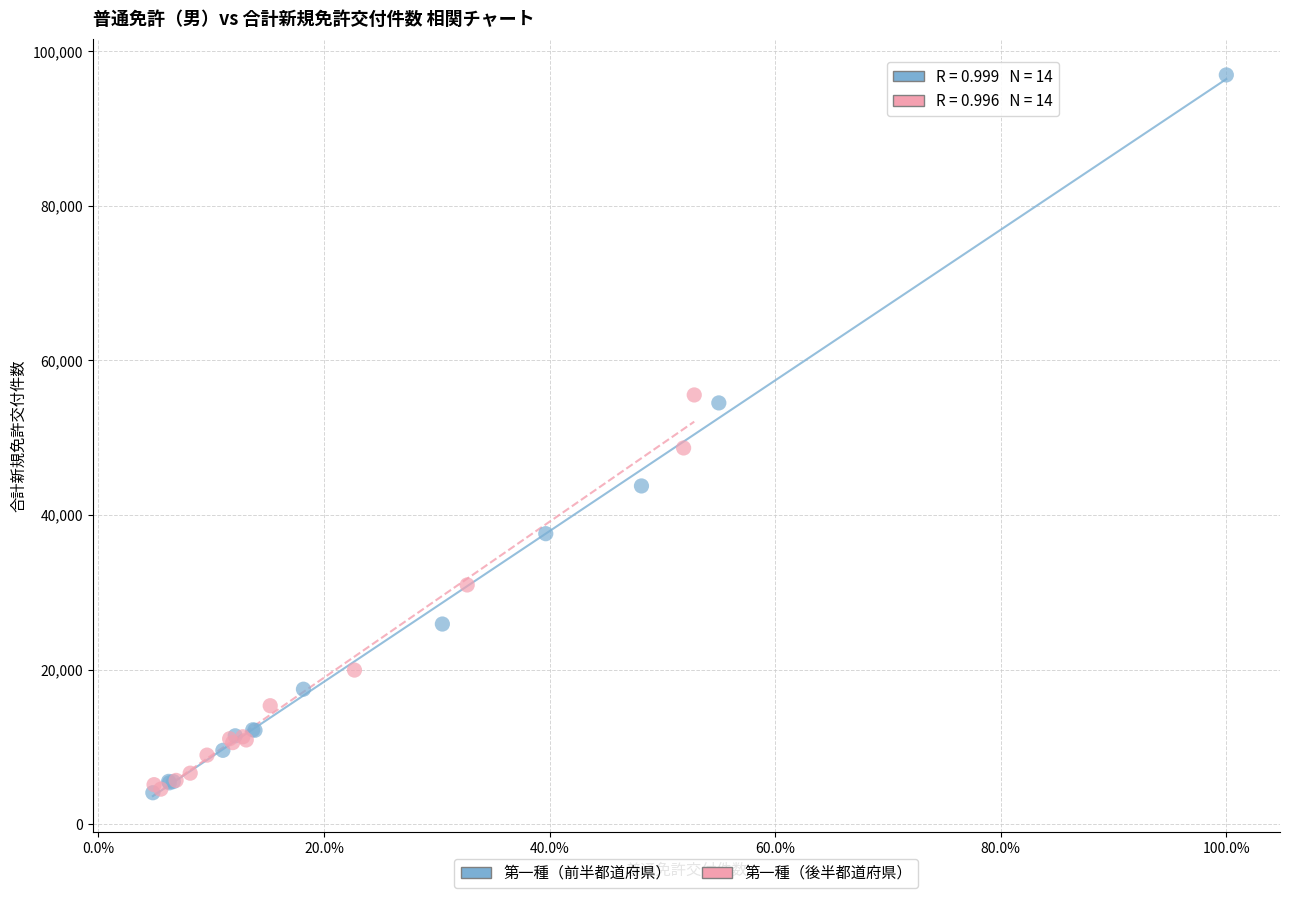

Which series has the widest spread of Y values?

第一種（前半都道府県）